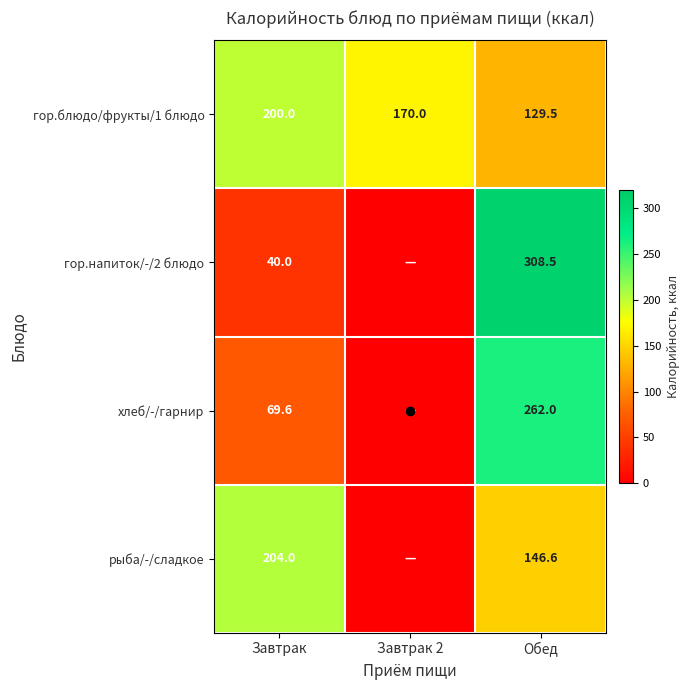

What is the total value across all series at Обед?

846.6